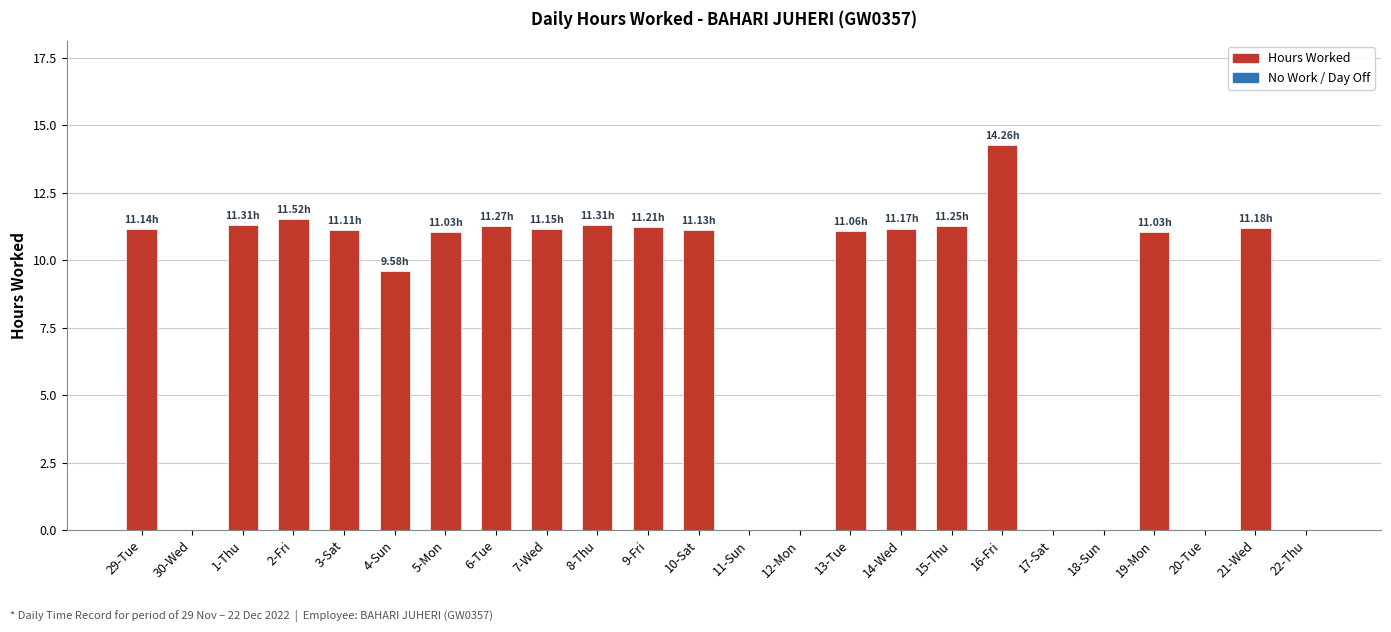

What is the ratio of the value at 2-Fri to the value at 7-Wed?

1.0